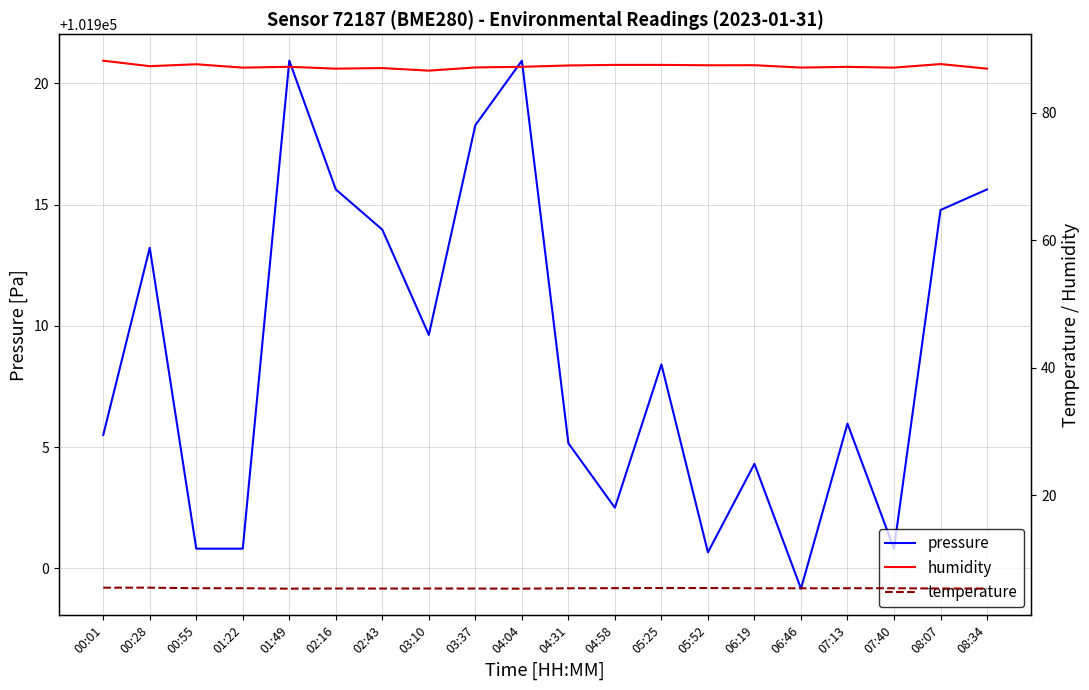

True or false: temperature and pressure cross at least once.

False